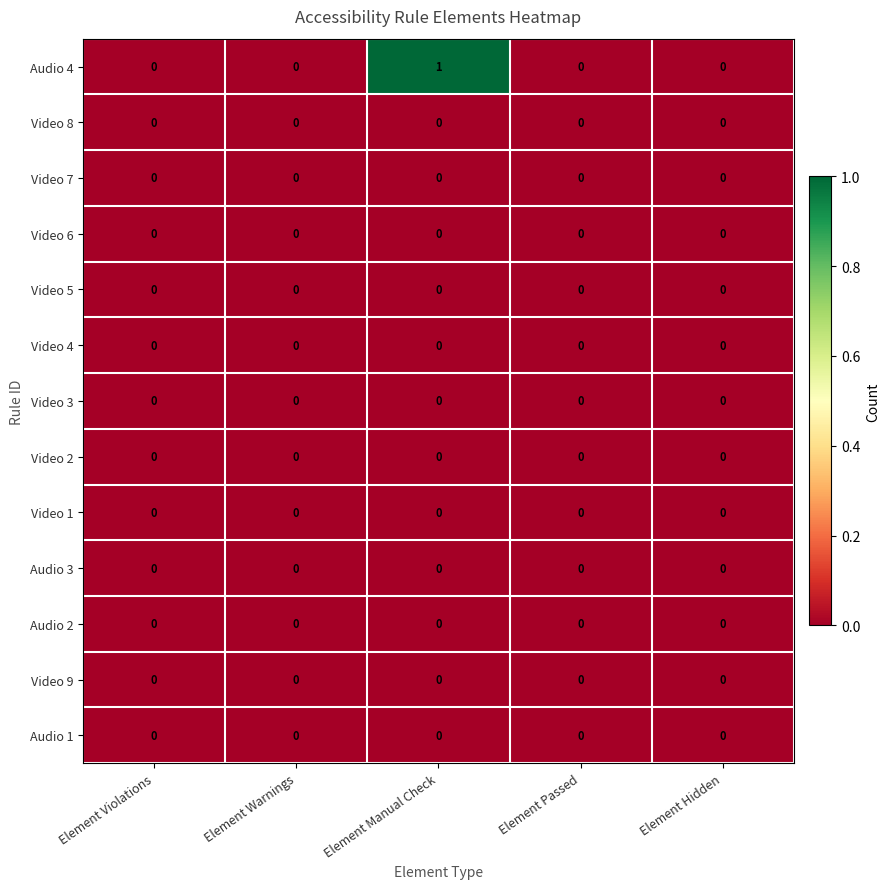

Which series has the largest range (max minus min)?

Audio 4